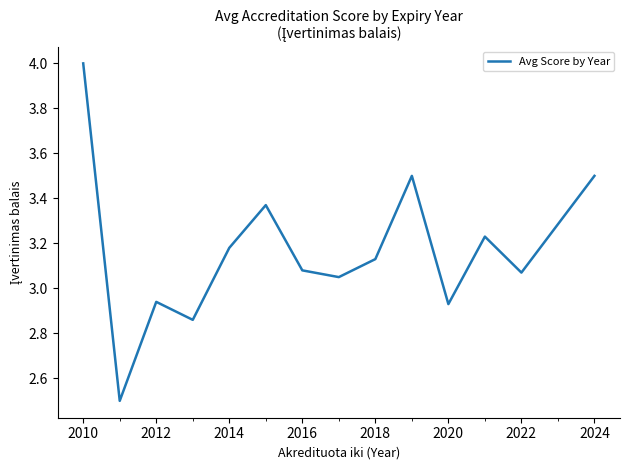

What is the difference between the maximum and minimum values?

1.5